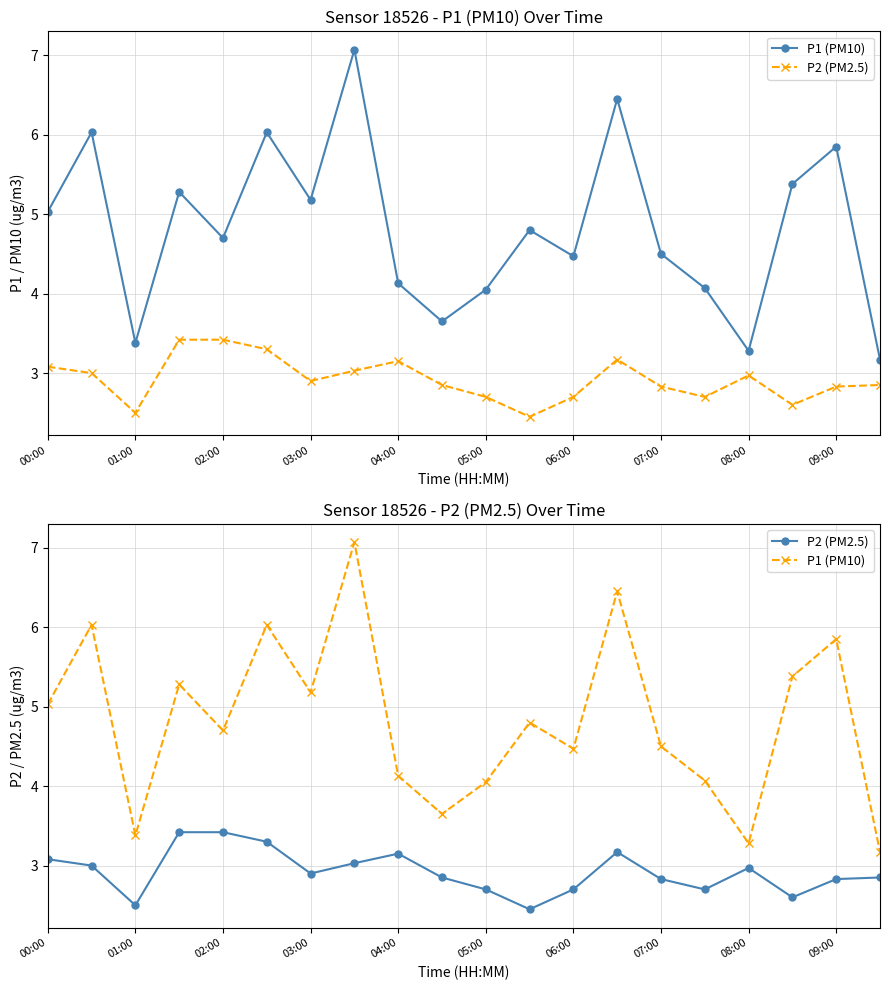

Rank the series by their average value, from lowest to highest.

P2 (PM2.5), P1 (PM10)